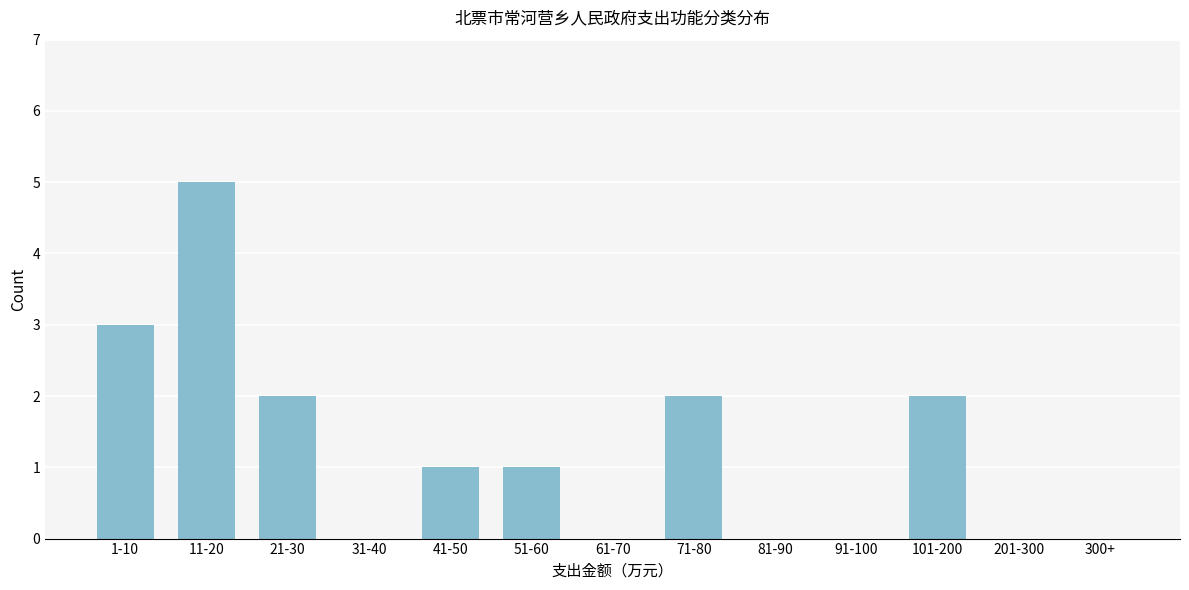

Reading left to right, list all the values displayed in this chart.

1-10=3	11-20=5	21-30=2	31-40=0	41-50=1	51-60=1	61-70=0	71-80=2	81-90=0	91-100=0	101-200=2	201-300=0	300+=0